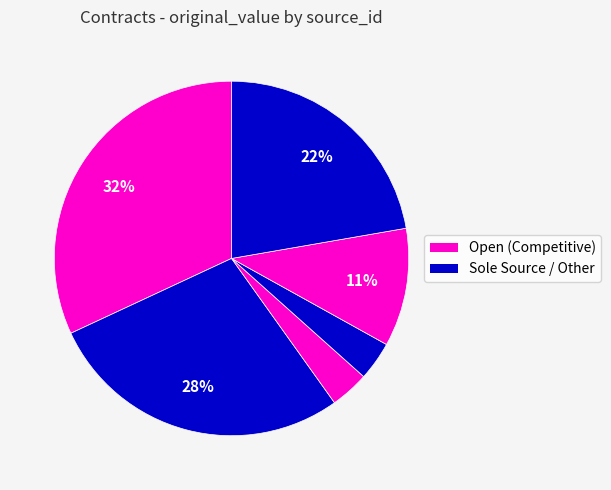

How many segments does this pie chart have?

6